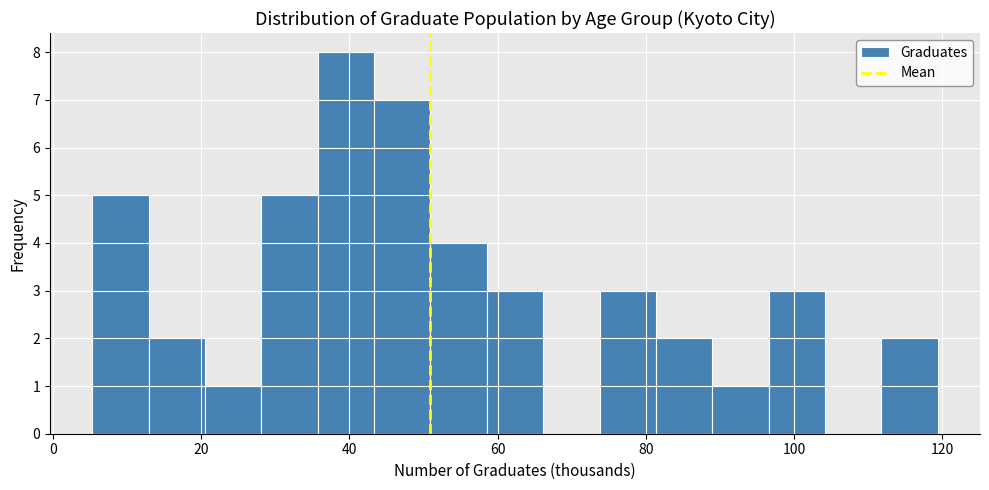

Around what value on the x-axis is the tallest bar? Give the approximate position of its centre, as read against the axis.

40